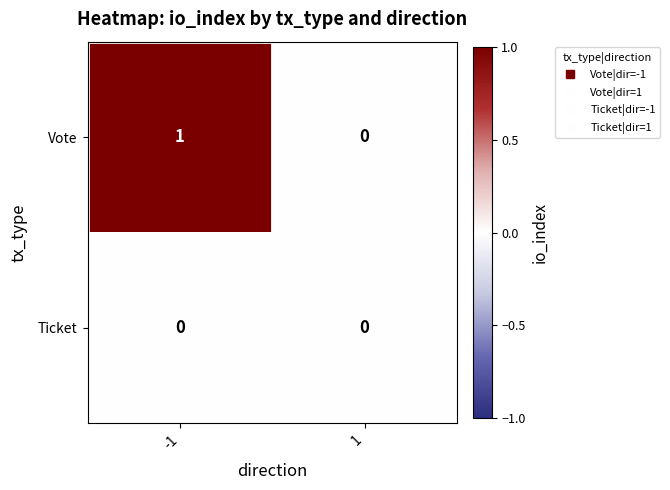

Reading right to left, list all the values displayed in this chart.

Vote: 1=0	-1=1
Ticket: 1=0	-1=0